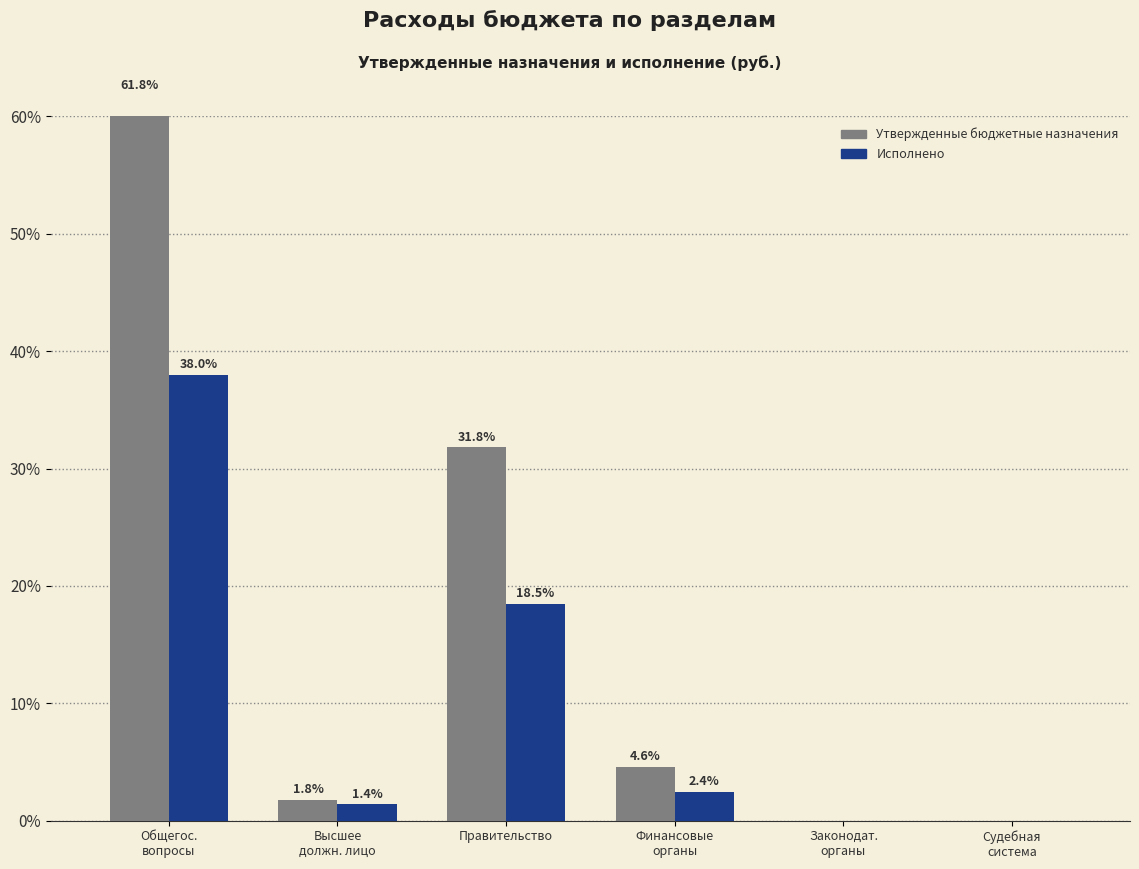

What is the label of the 5th bar from the left?

Законодат.
органы